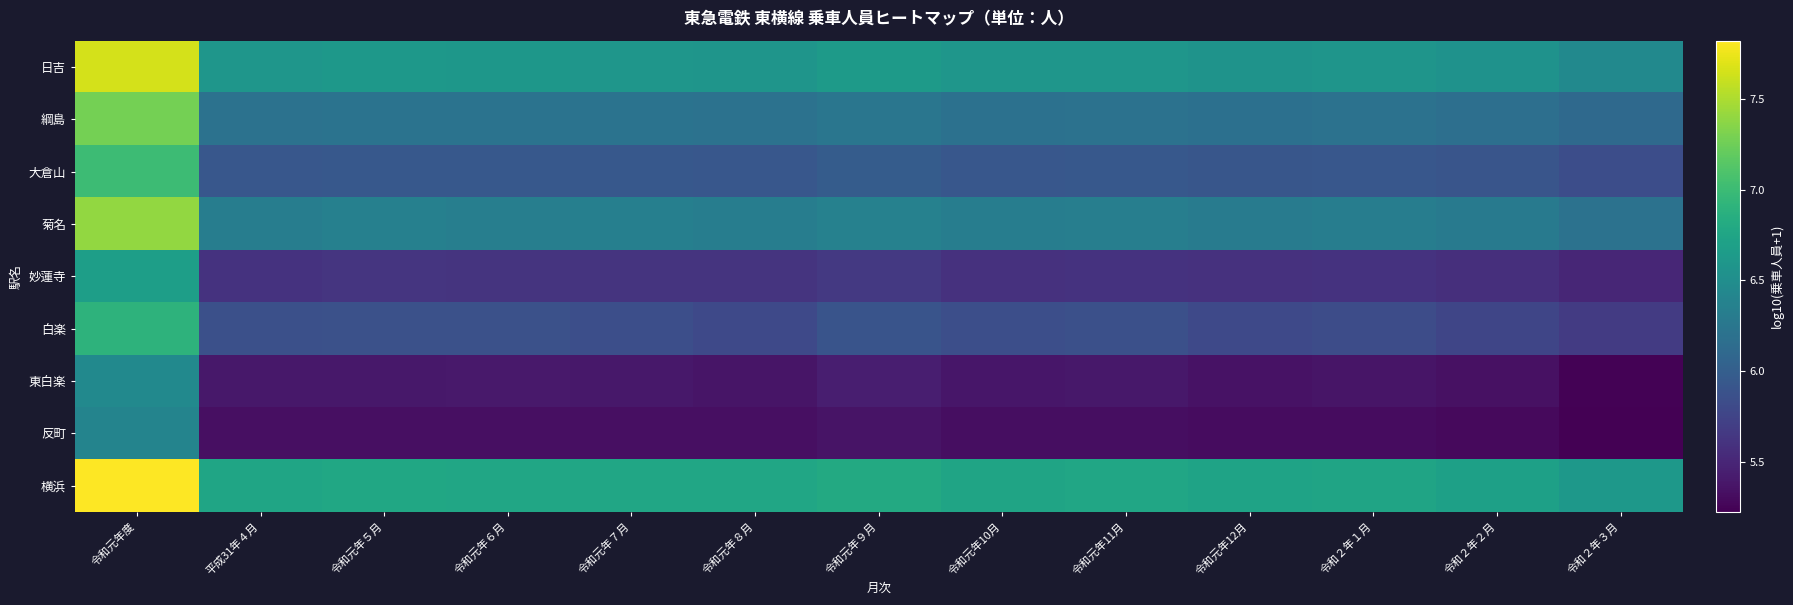

Reading left to right, transcribe all the data shown in this chart.

日吉: 令和元年度=7.7	平成31年４月=6.6	令和元年５月=6.6	令和元年６月=6.6	令和元年７月=6.6	令和元年８月=6.6	令和元年９月=6.6	令和元年10月=6.6	令和元年11月=6.6	令和元年12月=6.6	令和２年１月=6.6	令和２年２月=6.6	令和２年３月=6.5
綱島: 令和元年度=7.3	平成31年４月=6.2	令和元年５月=6.2	令和元年６月=6.2	令和元年７月=6.2	令和元年８月=6.2	令和元年９月=6.2	令和元年10月=6.2	令和元年11月=6.2	令和元年12月=6.2	令和２年１月=6.2	令和２年２月=6.2	令和２年３月=6.1
大倉山: 令和元年度=7.0	平成31年４月=5.9	令和元年５月=5.9	令和元年６月=5.9	令和元年７月=5.9	令和元年８月=5.9	令和元年９月=6.0	令和元年10月=5.9	令和元年11月=5.9	令和元年12月=5.9	令和２年１月=5.9	令和２年２月=5.9	令和２年３月=5.8
菊名: 令和元年度=7.4	平成31年４月=6.3	令和元年５月=6.4	令和元年６月=6.3	令和元年７月=6.3	令和元年８月=6.3	令和元年９月=6.4	令和元年10月=6.3	令和元年11月=6.3	令和元年12月=6.3	令和２年１月=6.3	令和２年２月=6.3	令和２年３月=6.2
妙蓮寺: 令和元年度=6.7	平成31年４月=5.6	令和元年５月=5.6	令和元年６月=5.6	令和元年７月=5.6	令和元年８月=5.6	令和元年９月=5.7	令和元年10月=5.6	令和元年11月=5.6	令和元年12月=5.6	令和２年１月=5.6	令和２年２月=5.6	令和２年３月=5.5
白楽: 令和元年度=6.9	平成31年４月=5.9	令和元年５月=5.9	令和元年６月=5.9	令和元年７月=5.8	令和元年８月=5.8	令和元年９月=5.9	令和元年10月=5.8	令和元年11月=5.9	令和元年12月=5.8	令和２年１月=5.8	令和２年２月=5.8	令和２年３月=5.7
東白楽: 令和元年度=6.5	平成31年４月=5.4	令和元年５月=5.4	令和元年６月=5.4	令和元年７月=5.4	令和元年８月=5.4	令和元年９月=5.4	令和元年10月=5.4	令和元年11月=5.4	令和元年12月=5.4	令和２年１月=5.4	令和２年２月=5.3	令和２年３月=5.2
反町: 令和元年度=6.4	平成31年４月=5.3	令和元年５月=5.3	令和元年６月=5.3	令和元年７月=5.3	令和元年８月=5.3	令和元年９月=5.4	令和元年10月=5.3	令和元年11月=5.3	令和元年12月=5.3	令和２年１月=5.3	令和２年２月=5.3	令和２年３月=5.2
横浜: 令和元年度=7.8	平成31年４月=6.8	令和元年５月=6.8	令和元年６月=6.8	令和元年７月=6.8	令和元年８月=6.8	令和元年９月=6.8	令和元年10月=6.7	令和元年11月=6.8	令和元年12月=6.7	令和２年１月=6.7	令和２年２月=6.7	令和２年３月=6.6